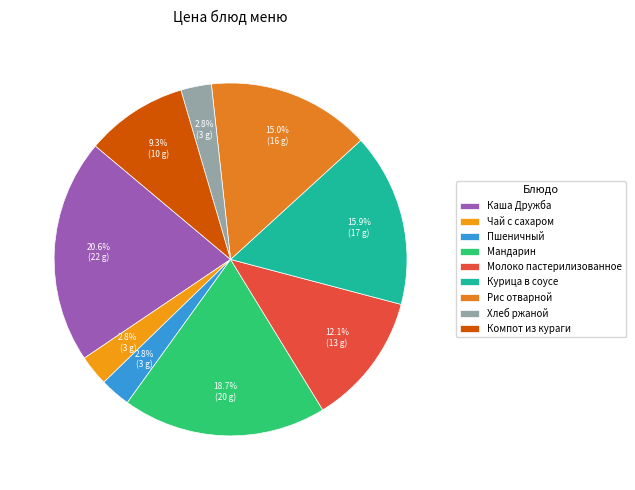

Between Пшеничный and Рис отварной, which is larger?

Рис отварной